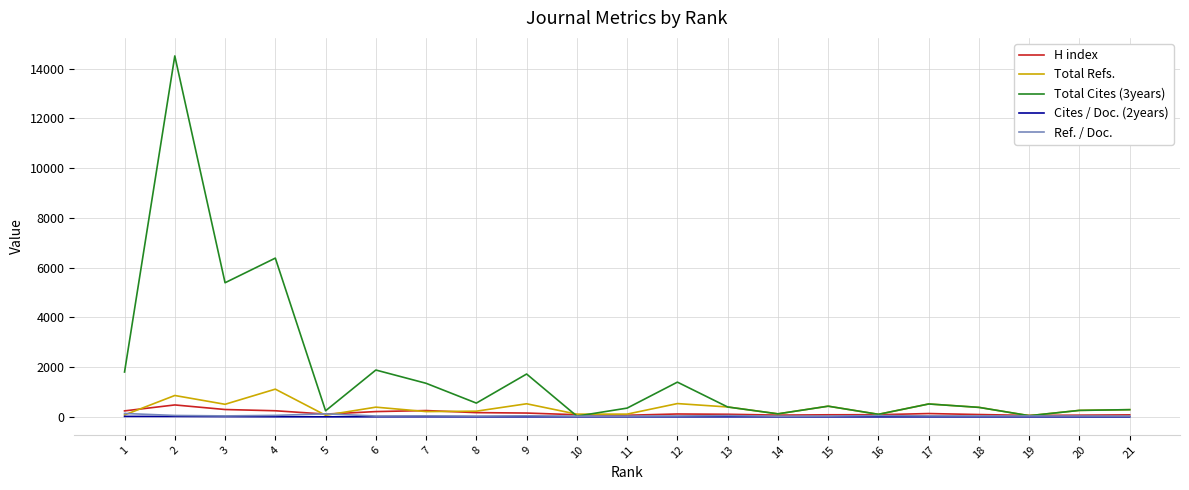

Which series has the largest range (max minus min)?

Total Cites (3years)